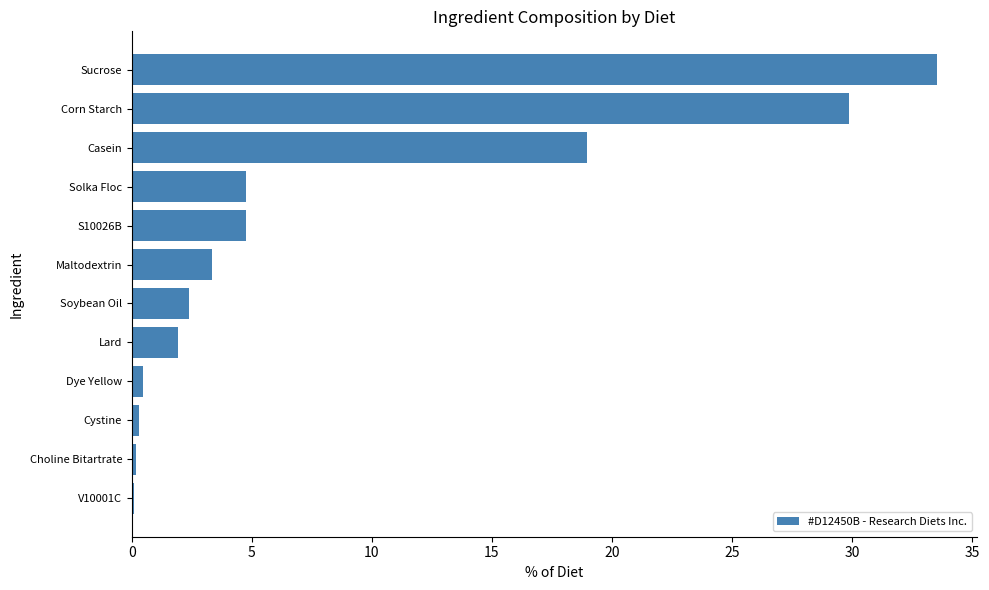

Count the number of values greater than 3.

6